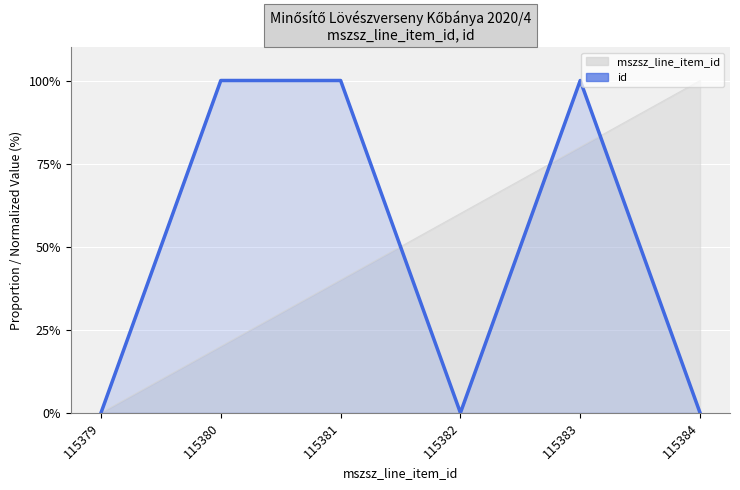

What is the value of the 5th point from the left?

100